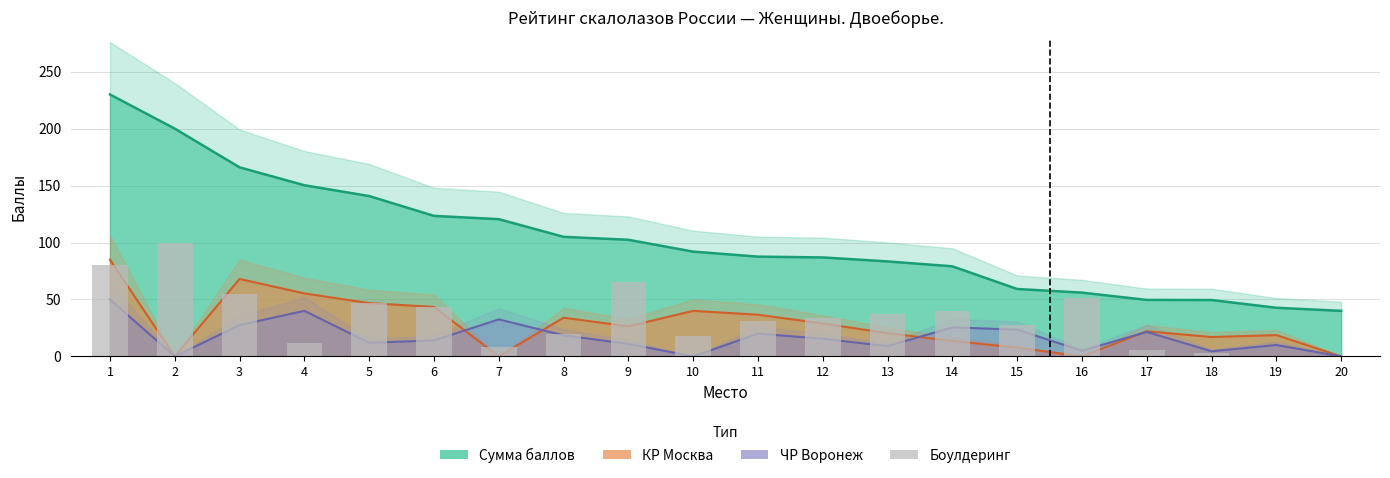

The ЧР Воронеж series shows 25.5 at 14. True or false?

True